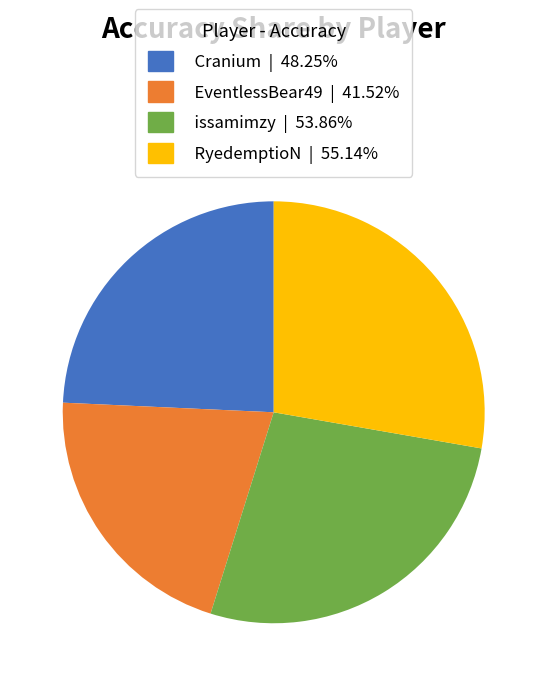

Approximately how many times larger is the value at EventlessBear49 | 41.52% compared to Cranium | 48.25%?

0.9